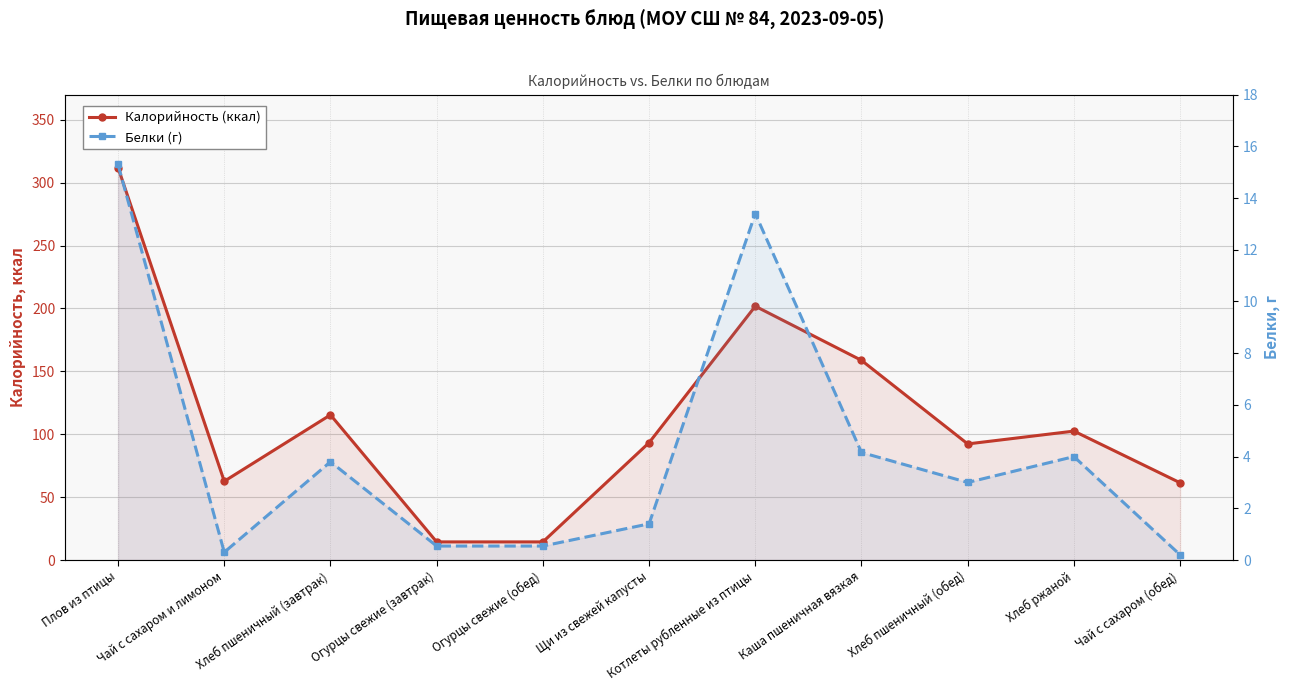

At which label does Калорийность (ккал) first exceed 93?

Плов из птицы